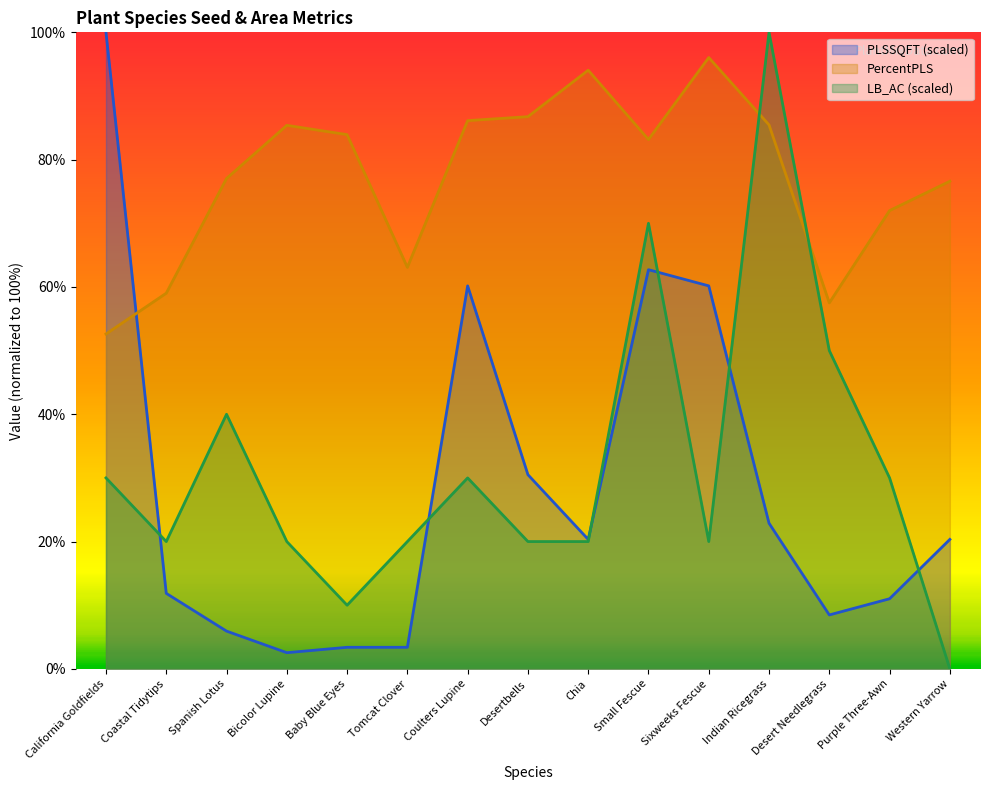

What is the sum of the PercentPLS values at Tomcat Clover and Purple Three-Awn?

135.1